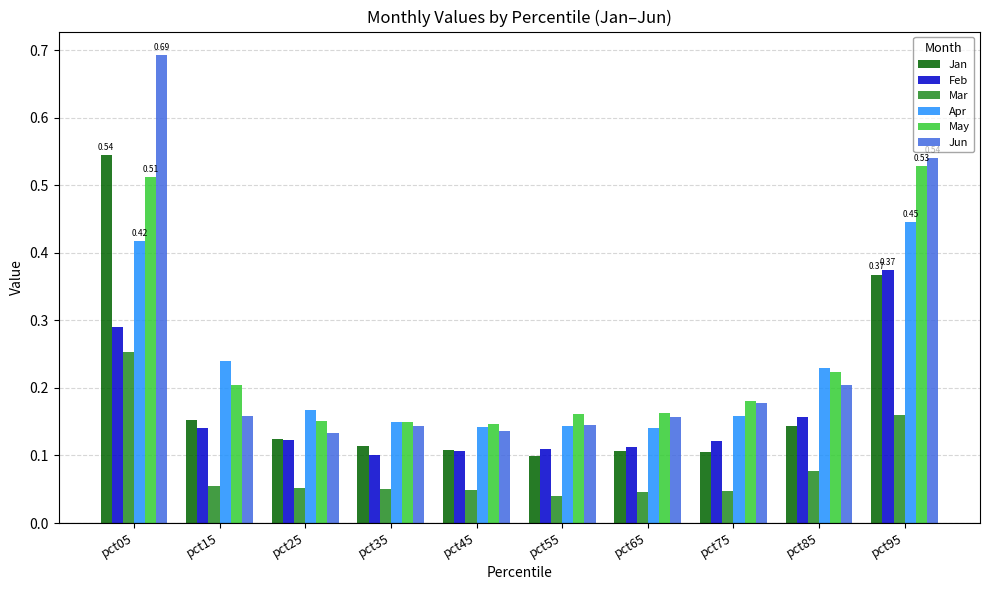

Which series has the widest spread of values?

Jun